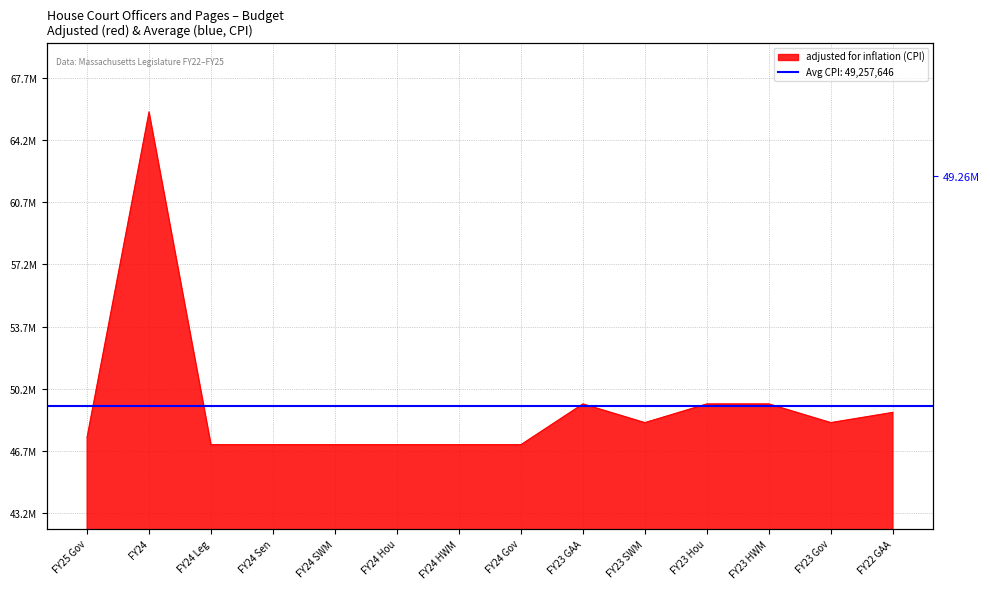

How many values exceed 48332389?

5